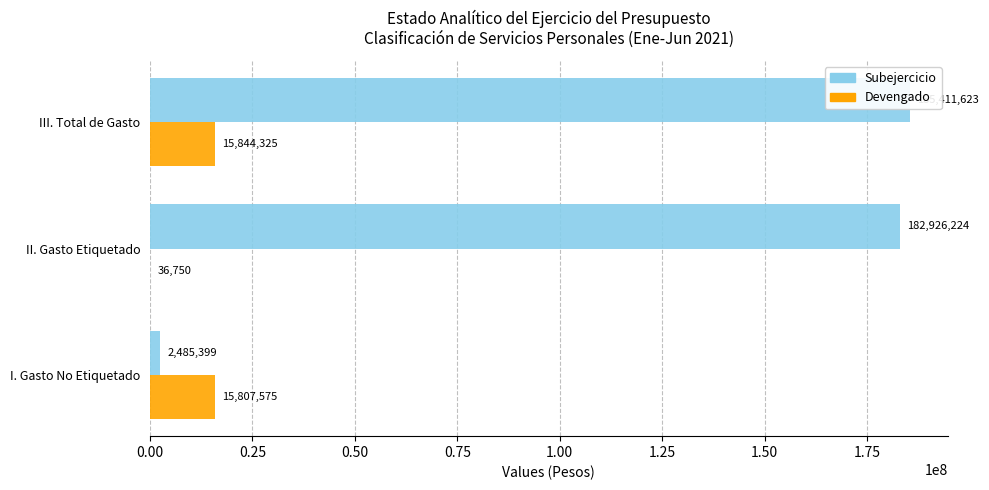

The Subejercicio series shows 85767976.8 at II. Gasto Etiquetado. True or false?

False